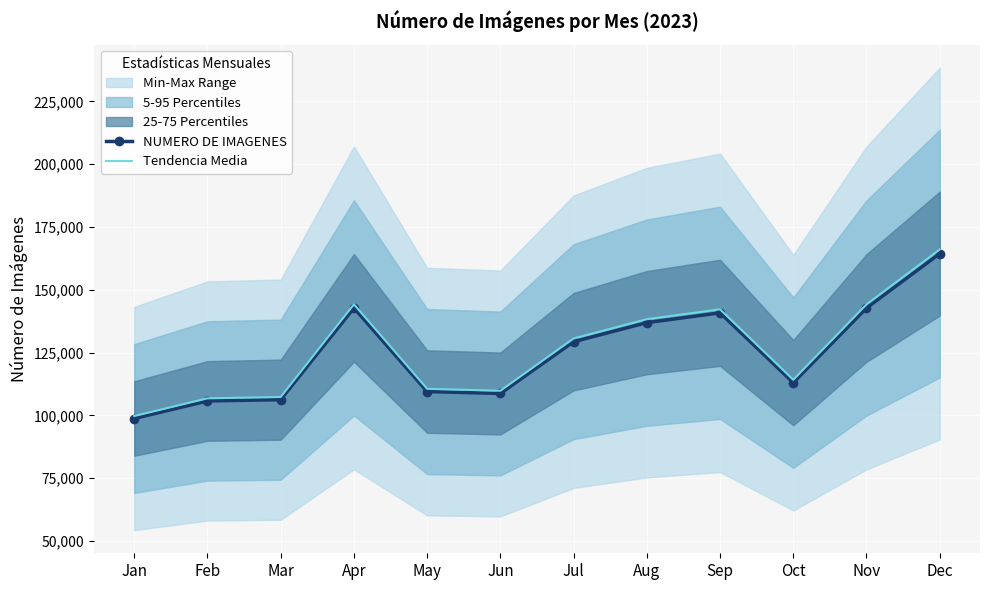

At which category does NUMERO DE IMAGENES reach its first local peak?

Apr